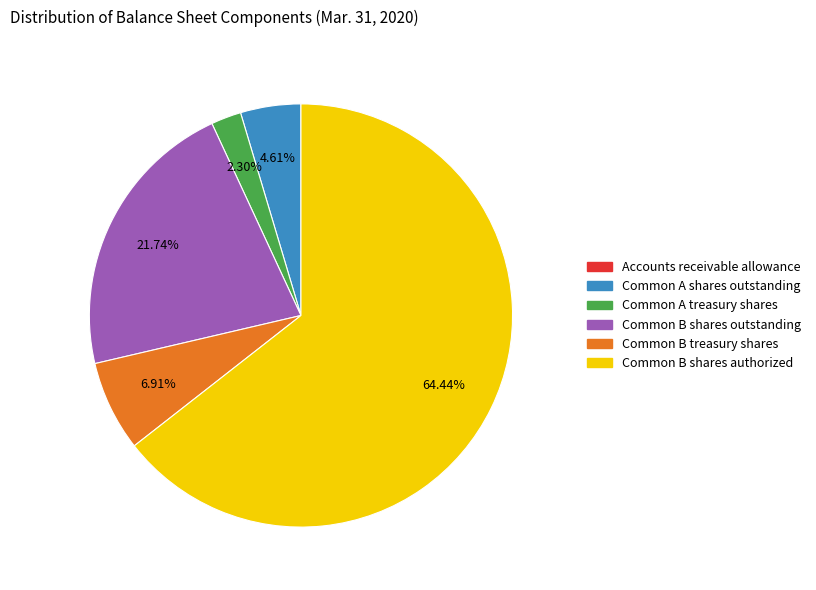

Combined, do Common B treasury shares and Common B shares authorized account for over 50%?

Yes